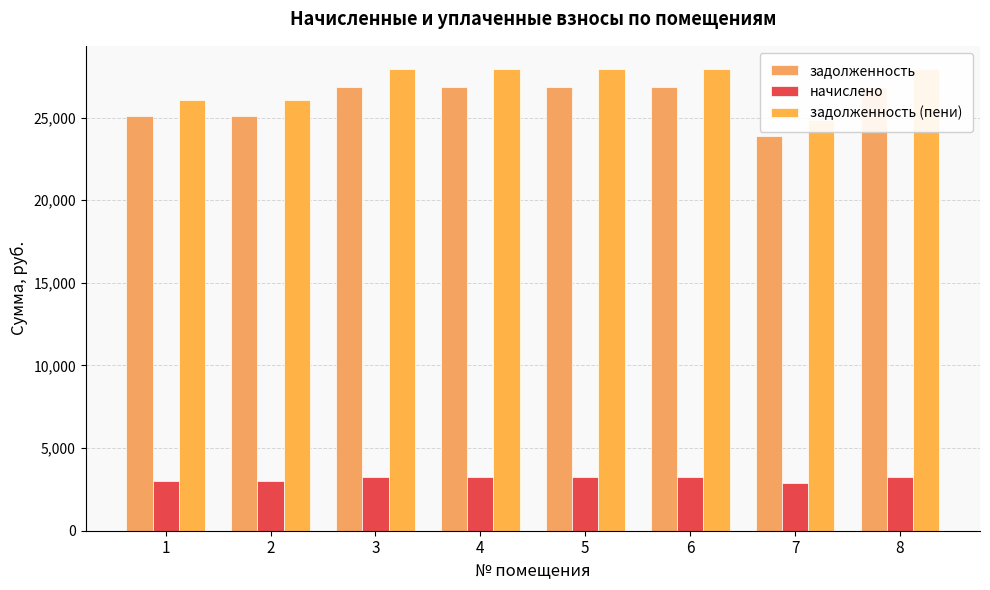

What is the greatest value displayed?

27939.6